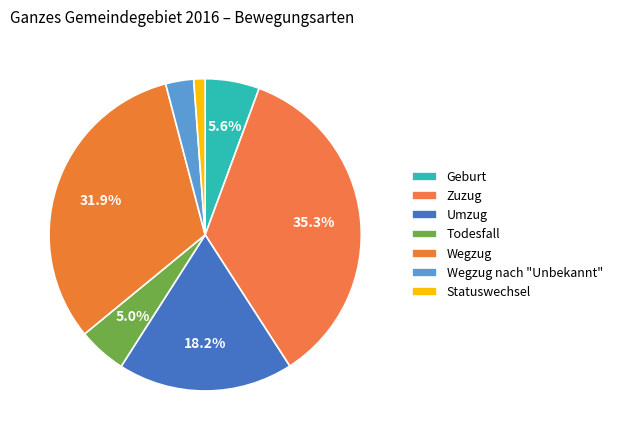

Which slice is the smallest?

Statuswechsel